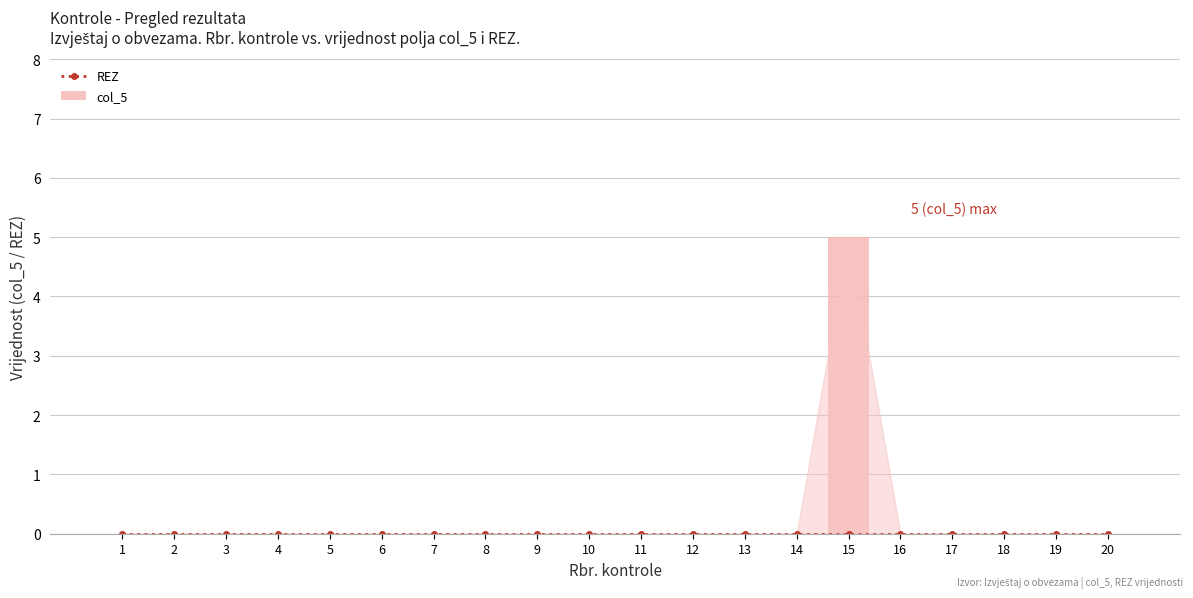

Are the bars horizontal?

No